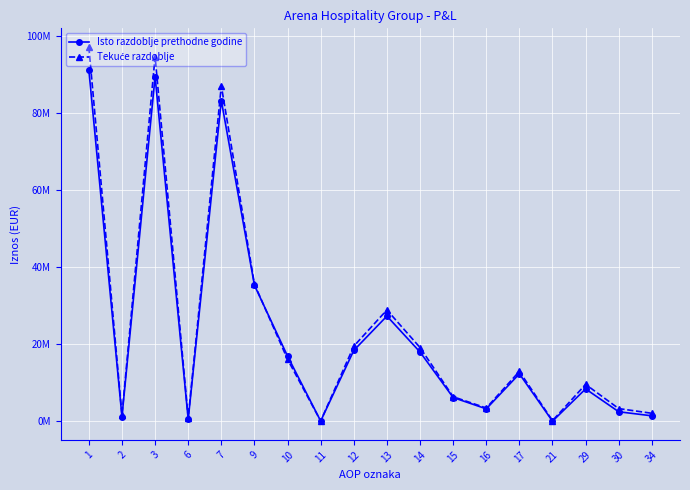

At how many categories does at least one series exceed 20004032?

5